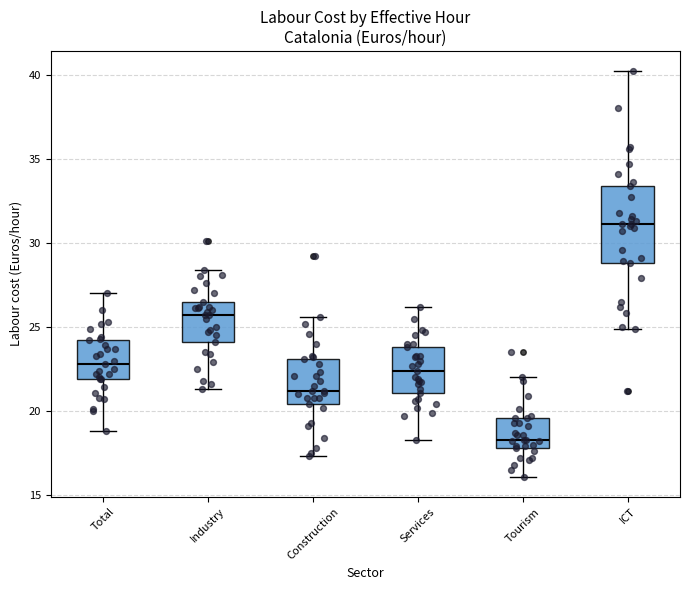

Which box has the highest median line?

ICT